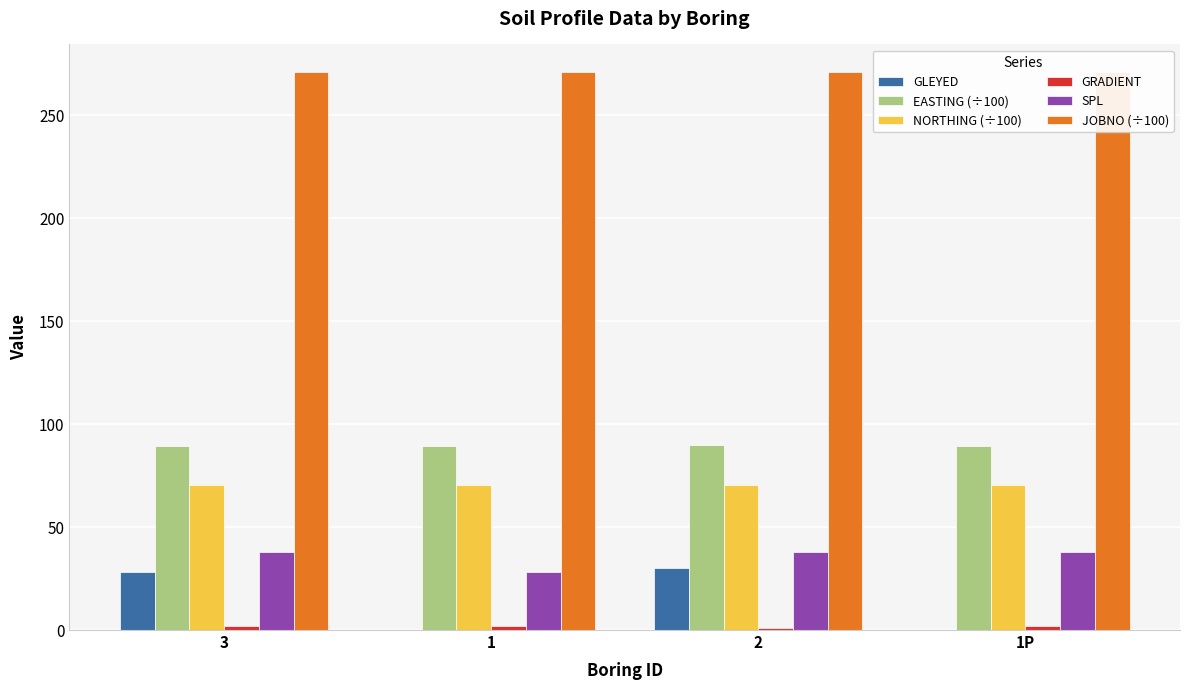

What is the average value of the GLEYED series?

14.5